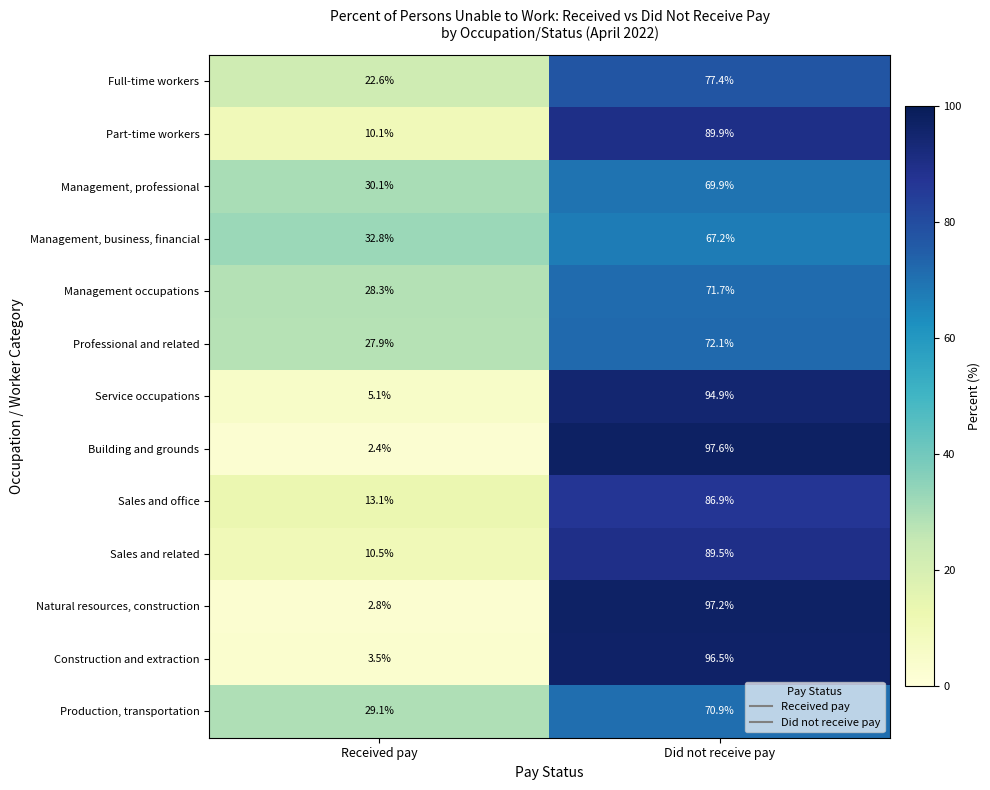

Reading left to right, extract all data points from this chart.

Full-time workers: 22.6	77.4
Part-time workers: 10.1	89.9
Management, professional: 30.1	69.9
Management, business, financial: 32.8	67.2
Management occupations: 28.3	71.7
Professional and related: 27.9	72.1
Service occupations: 5.1	94.9
Building and grounds: 2.4	97.6
Sales and office: 13.1	86.9
Sales and related: 10.5	89.5
Natural resources, construction: 2.8	97.2
Construction and extraction: 3.5	96.5
Production, transportation: 29.1	70.9